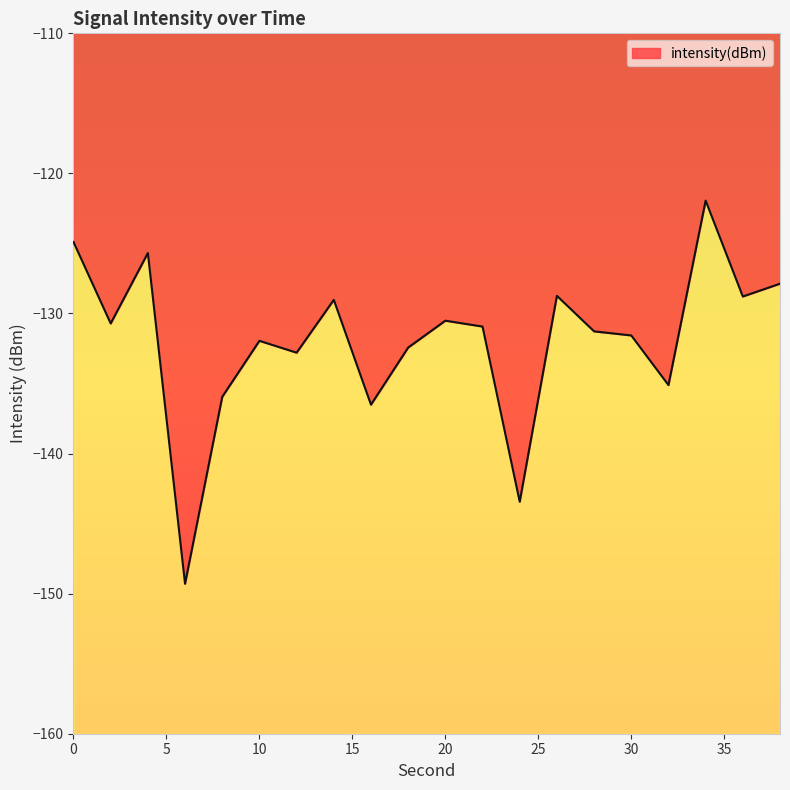

The value at 32 is -135.1. True or false?

True